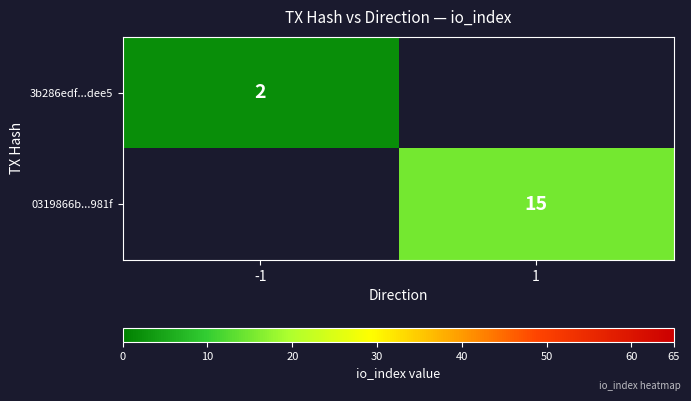

At which category is the sum across all series the highest?

1